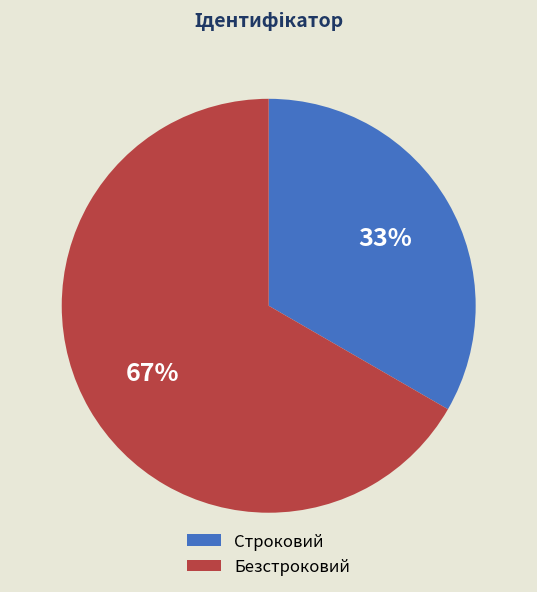

What is the ratio of the value at Строковий to the value at Безстроковий?

0.5